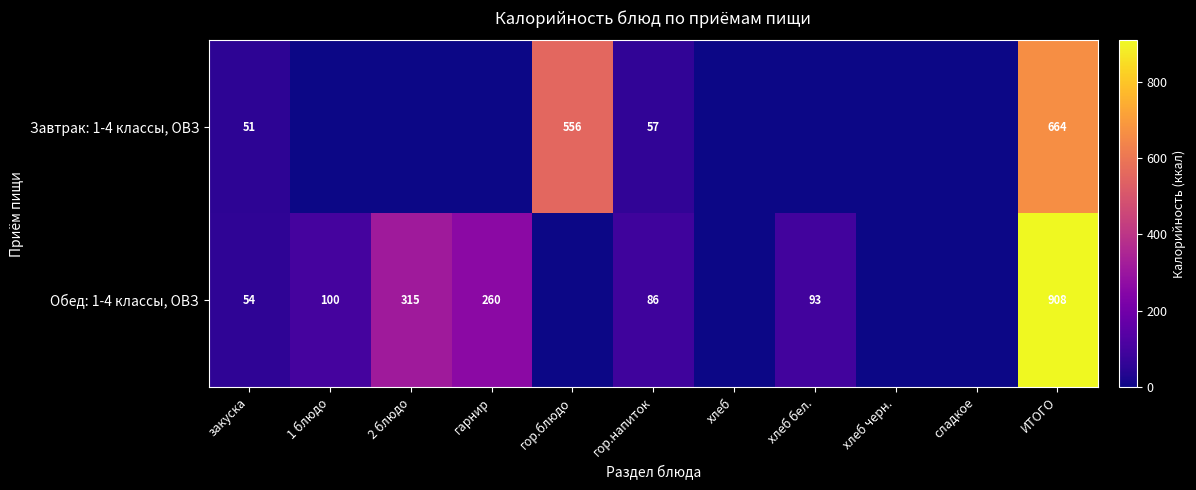

At how many categories does at least one series exceed 557?

1